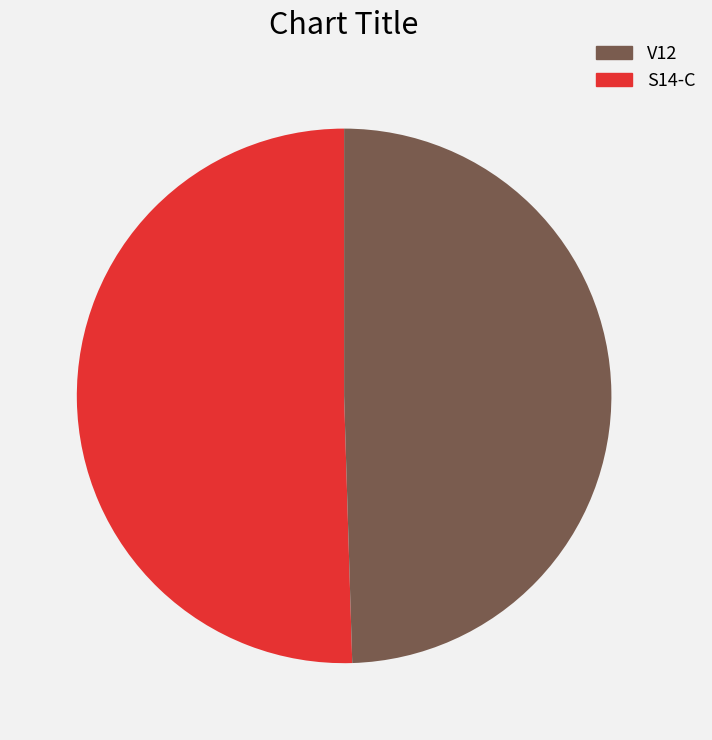

The V12 slice represents 50% of the pie. True or false?

True